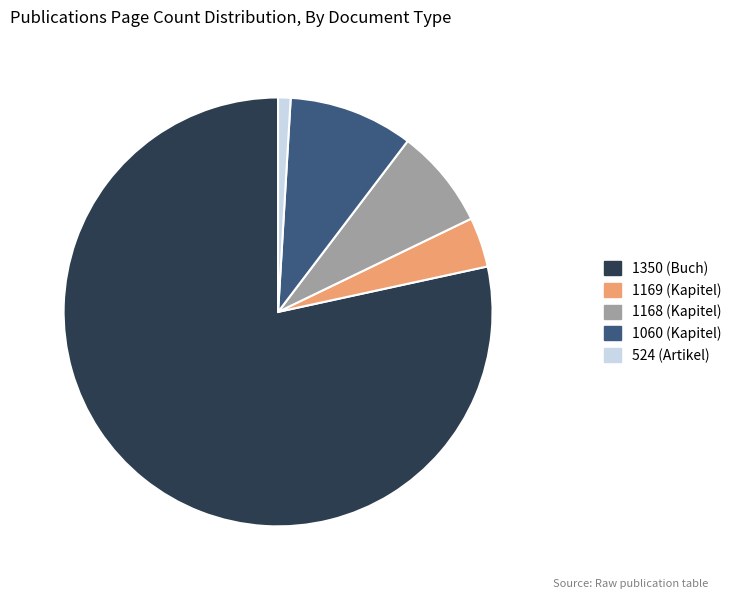

Is it true that 1169 (Kapitel) is 4% of the pie?

True